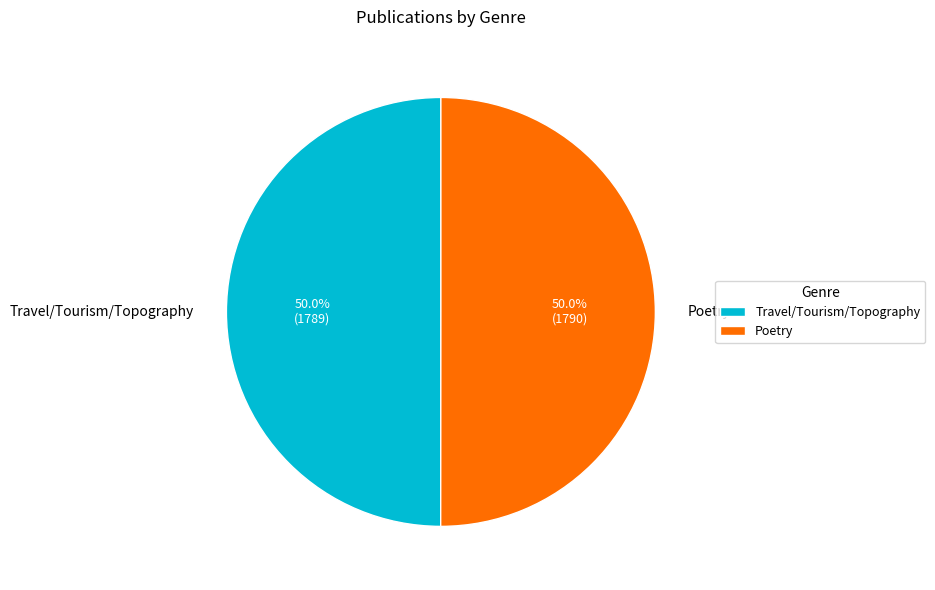

Approximately how many times larger is the value at Poetry compared to Travel/Tourism/Topography?

1.0